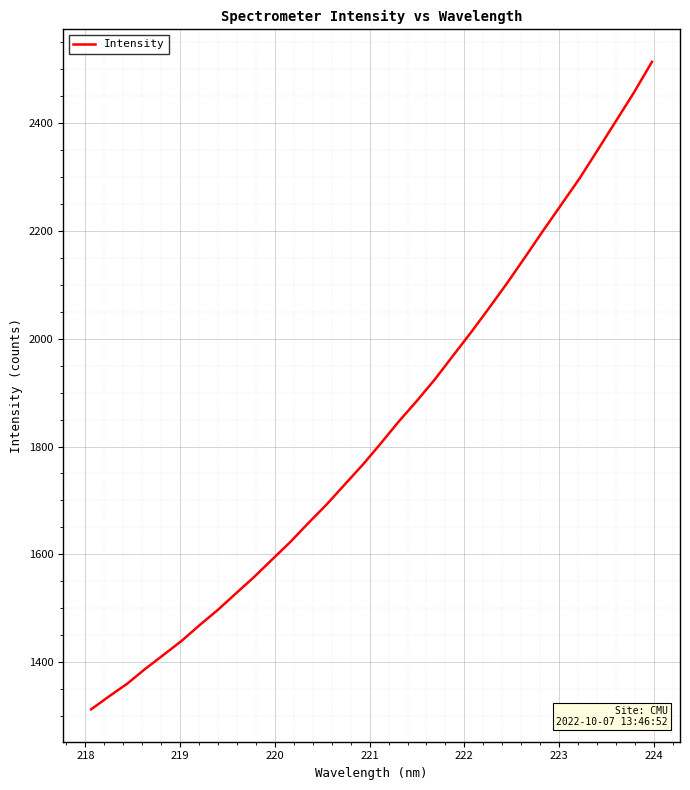

What is the minimum value shown in the chart?

1312.6